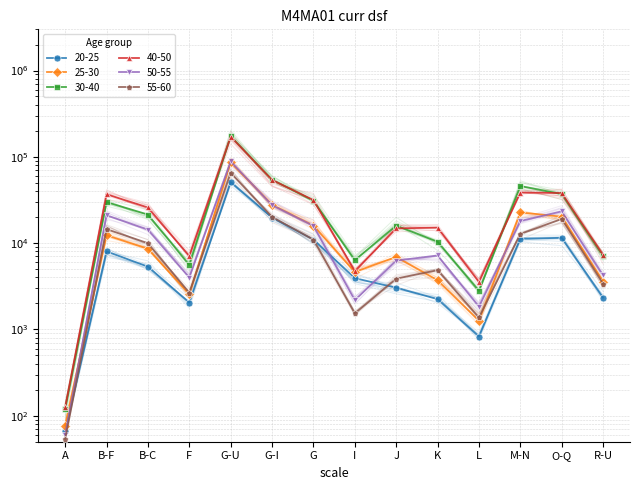

How many interior local valleys does the 55-60 series have?

3